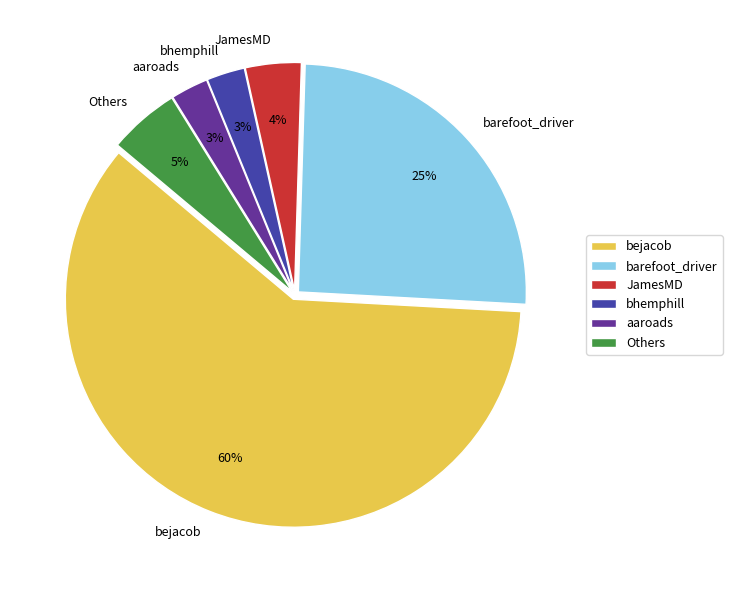

Between bejacob and Others, which is larger?

bejacob